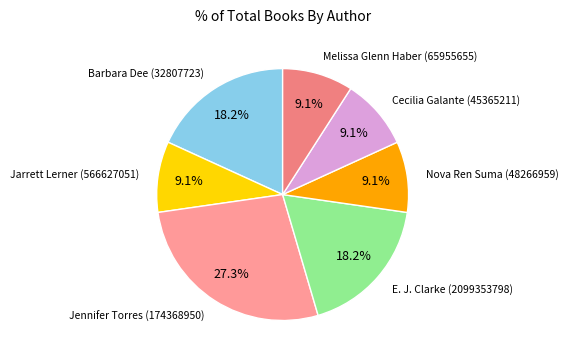

Count the number of slices in the pie.

7